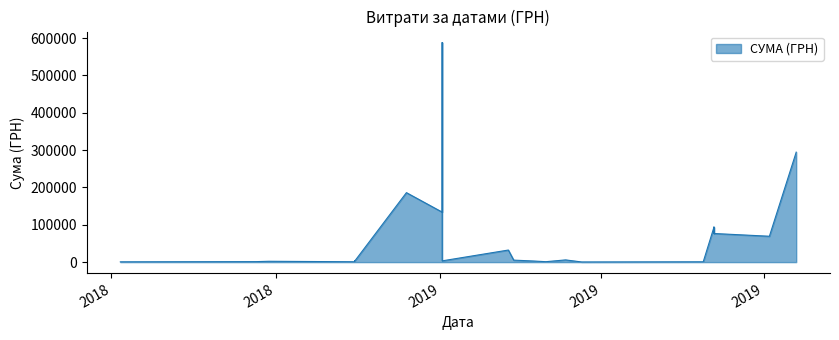

Approximately how many times larger is the value at 14 compared to 12?

1.0